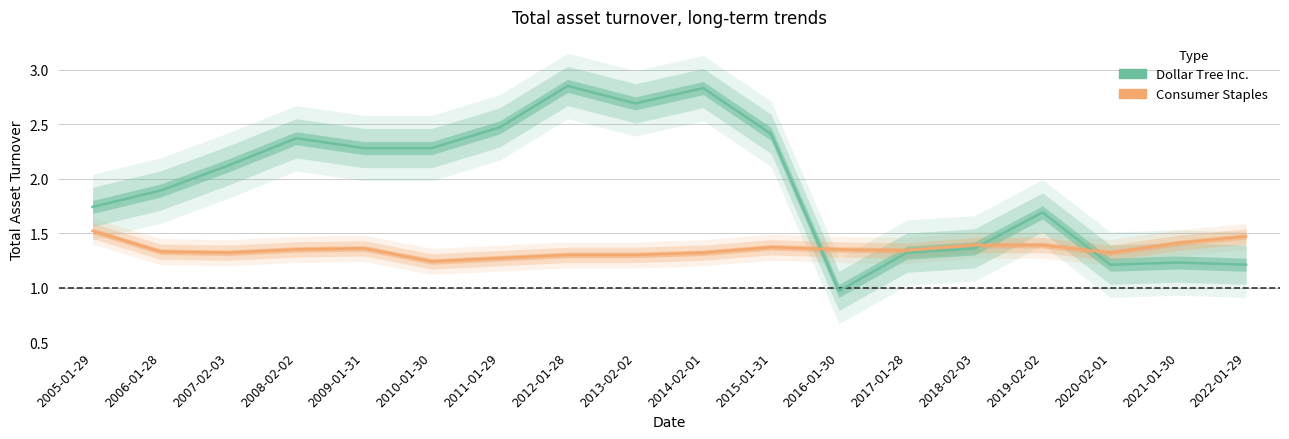

Does the chart have visible grid lines?

Yes